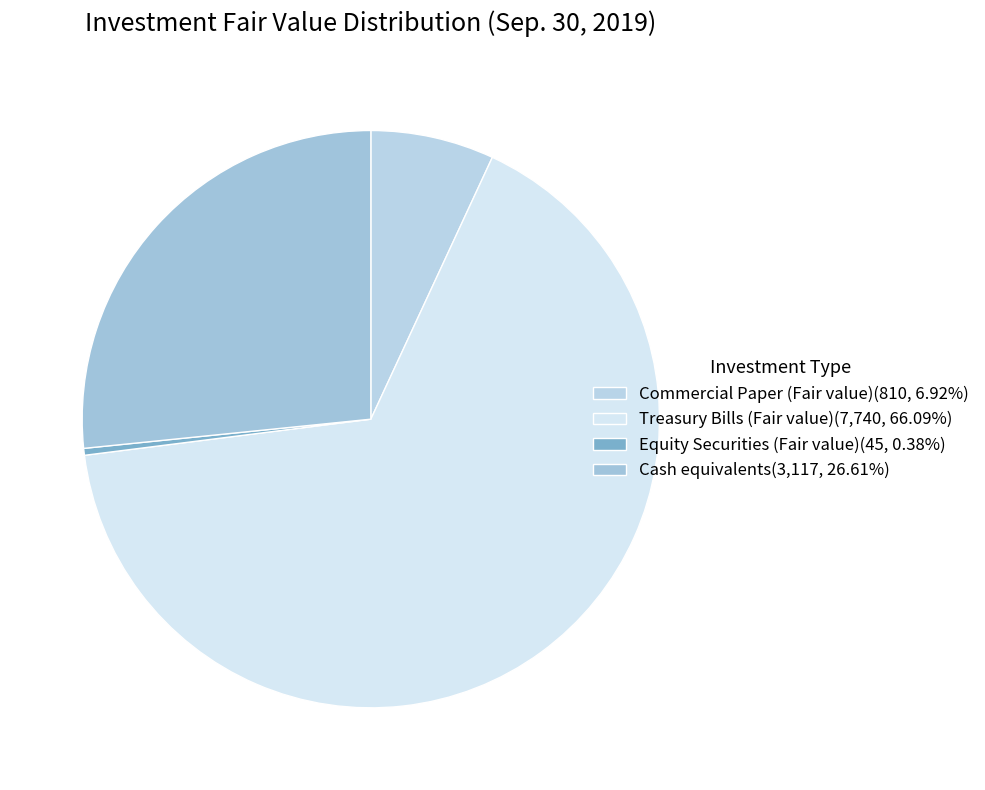

Which category has the smallest portion of the pie?

Equity Securities (Fair value)